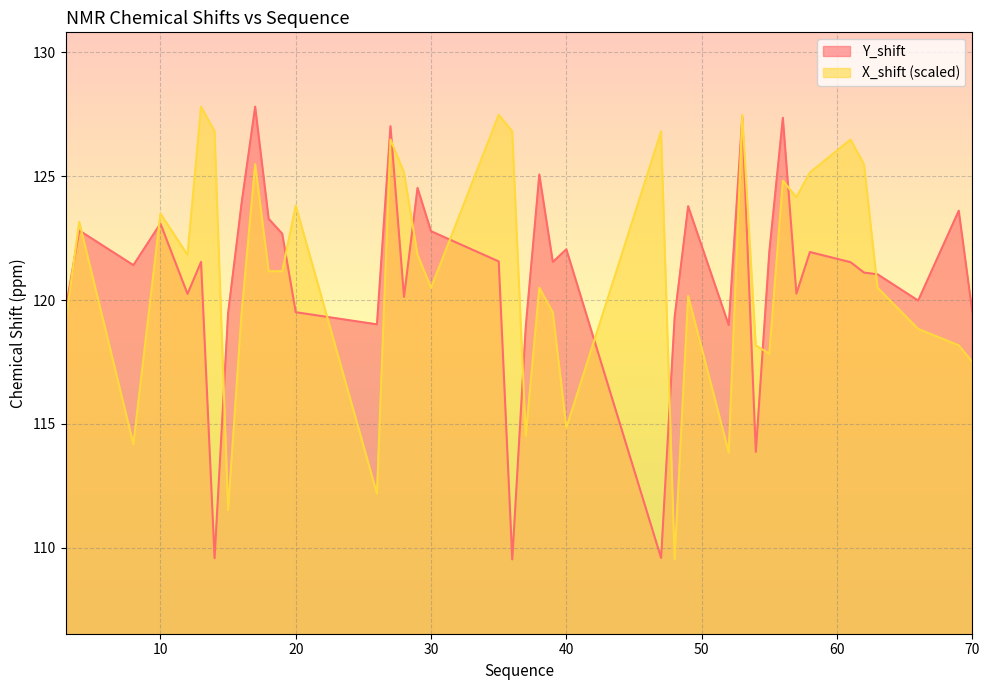

Which series has the largest total across all categories?

X_shift